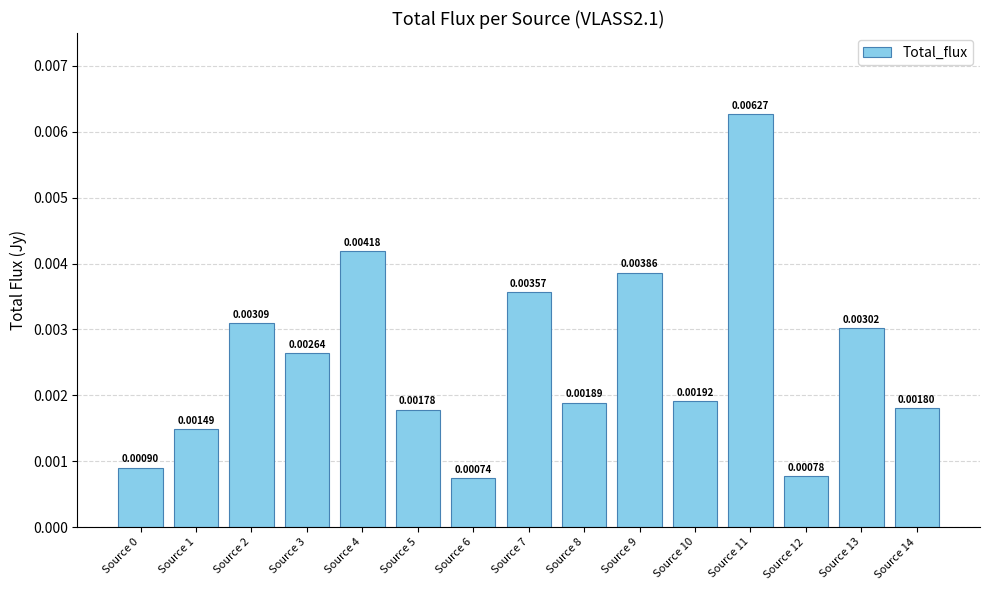

Between Source 14 and Source 1, which is larger?

Source 14